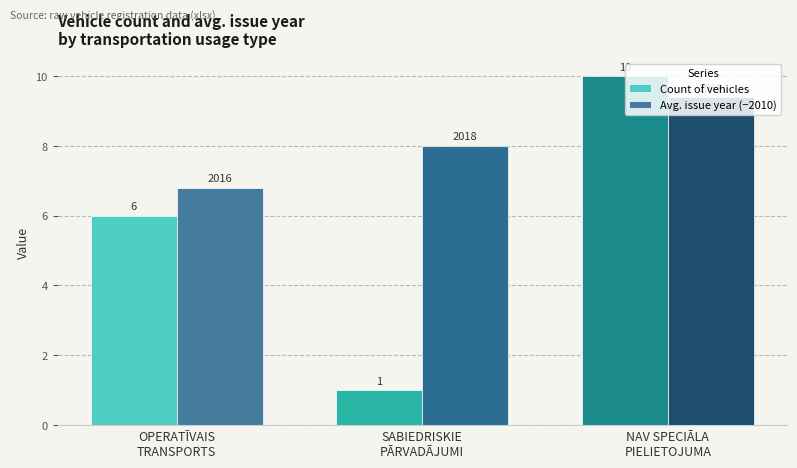

Count the Count of vehicles values in the range 1 to 10.

3